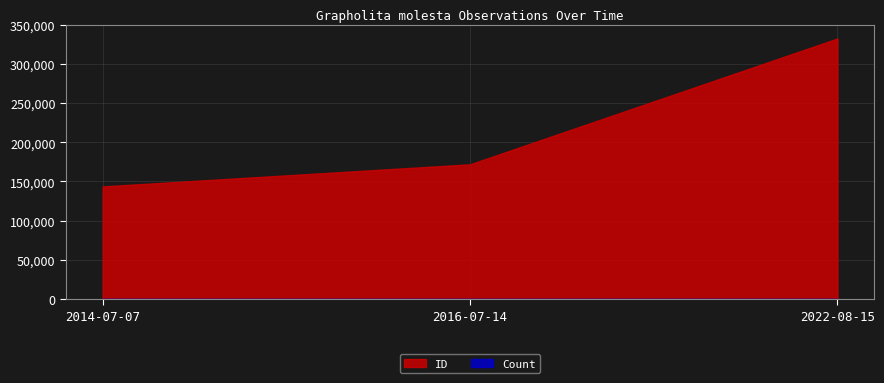

Reading left to right, transcribe all the data shown in this chart.

ID: 143690	171865	332297
Count: 1	1	1